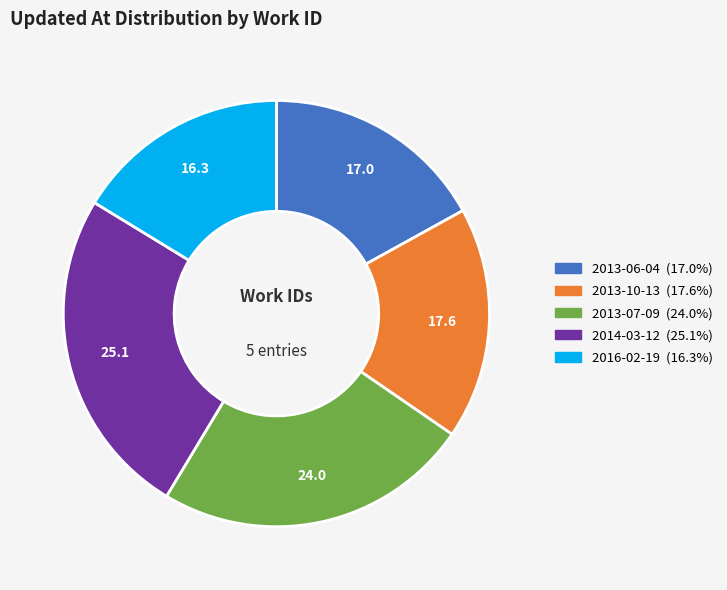

Does 2013-10-13 represent more than half of the total?

No